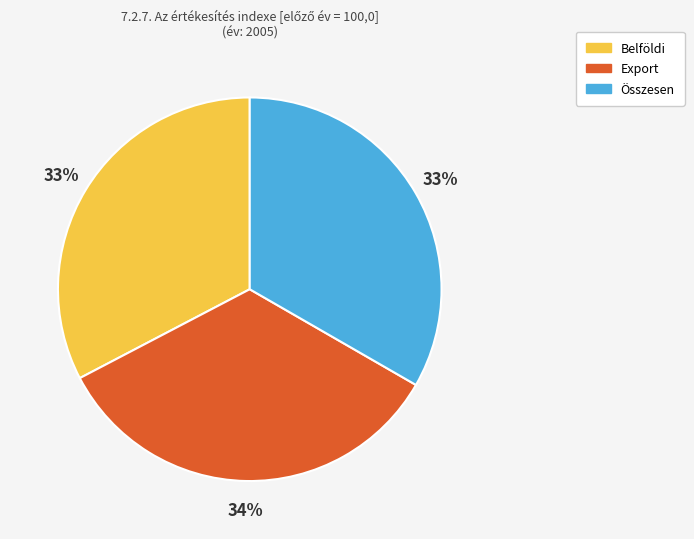

The Összesen slice represents 33% of the pie. True or false?

True